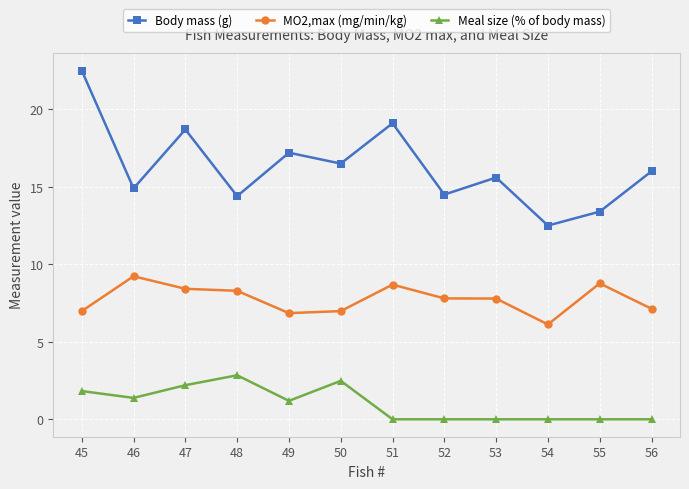

In MO2,max (mg/min/kg), how many points are lower than both neighbors (excluding endpoints)?

2